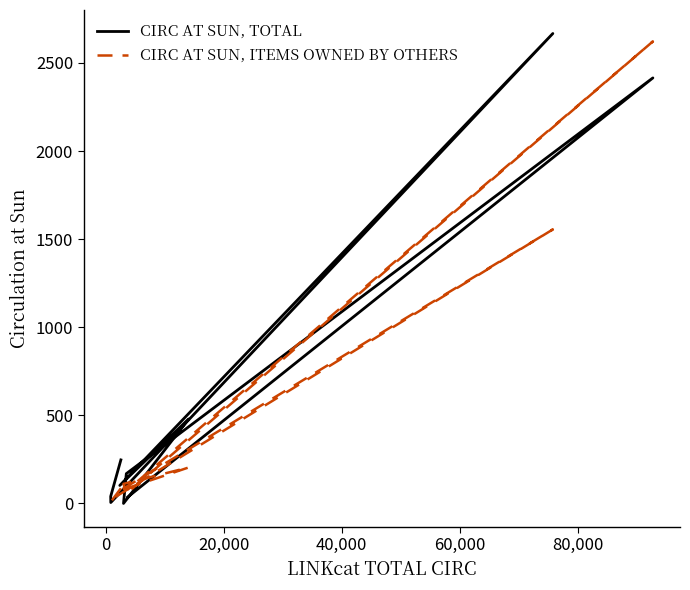

How many intersections are there between CIRC AT SUN, TOTAL and CIRC AT SUN, ITEMS OWNED BY OTHERS?

5